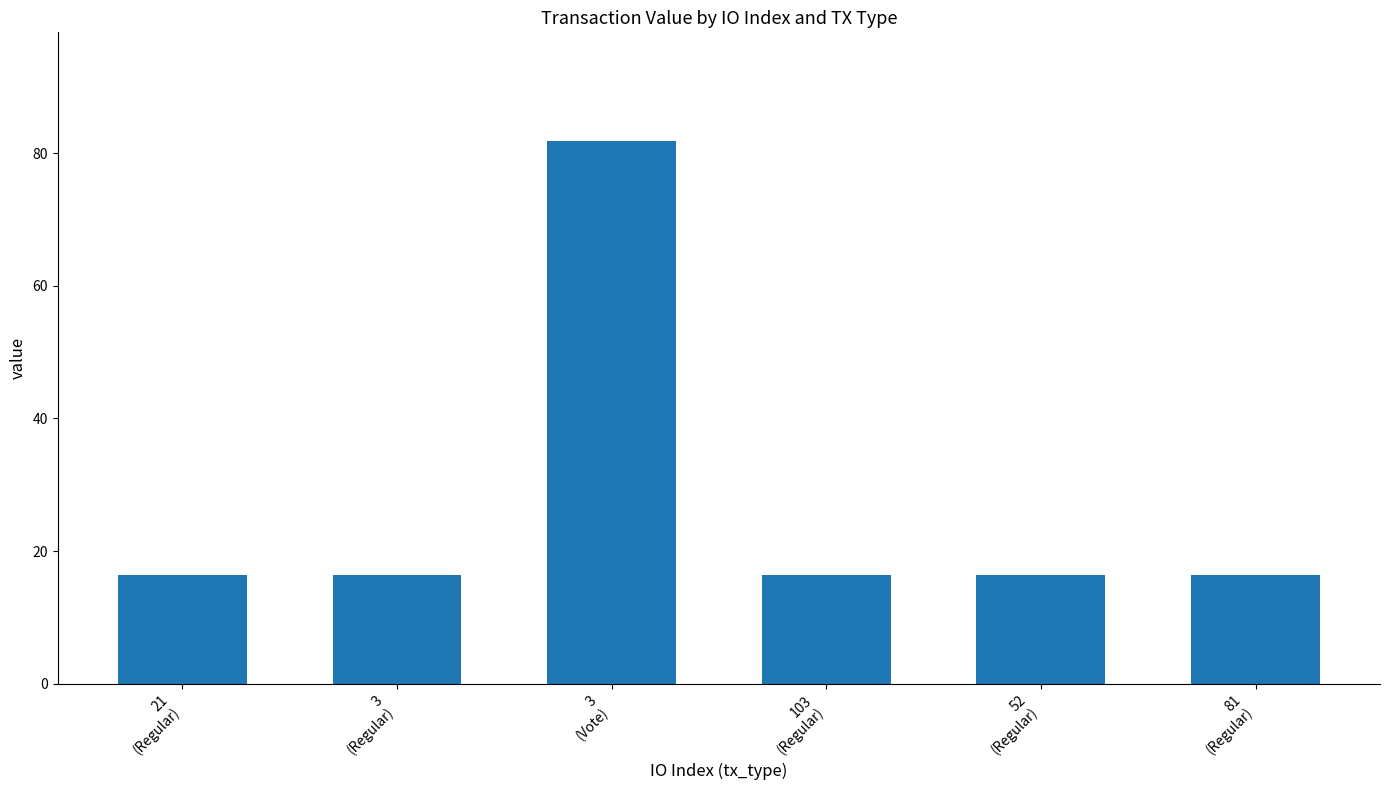

What is the smallest value displayed?

16.4